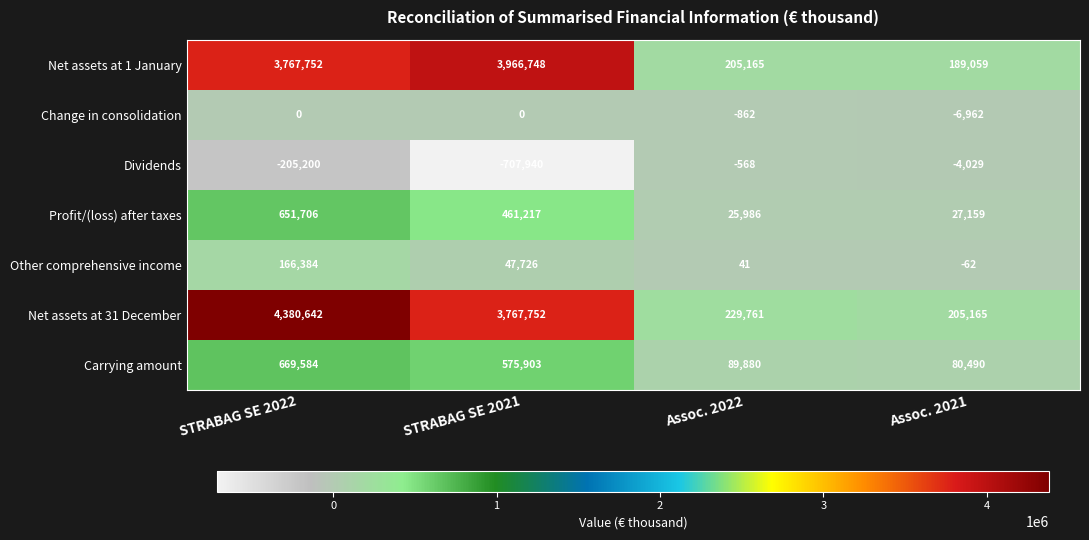

At which category is the sum across all series the highest?

STRABAG SE 2022